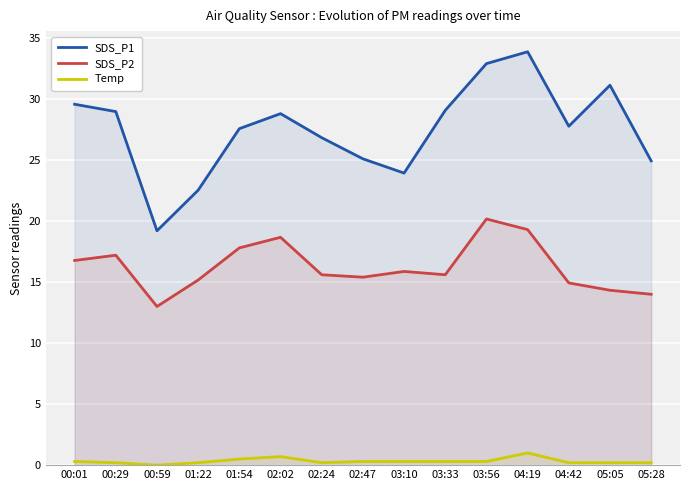

Reading left to right, what are all the values shown in this chart?

SDS_P1: 00:01=29.6	00:29=29.0	00:59=19.2	01:22=22.5	01:54=27.6	02:02=28.8	02:24=26.8	02:47=25.1	03:10=23.9	03:33=29.1	03:56=32.9	04:19=33.9	04:42=27.8	05:05=31.1	05:28=24.9
SDS_P2: 00:01=16.8	00:29=17.2	00:59=13.0	01:22=15.2	01:54=17.8	02:02=18.7	02:24=15.6	02:47=15.4	03:10=15.9	03:33=15.6	03:56=20.2	04:19=19.3	04:42=14.9	05:05=14.3	05:28=14.0
Temp: 00:01=0.3	00:29=0.2	00:59=0.0	01:22=0.2	01:54=0.5	02:02=0.7	02:24=0.2	02:47=0.3	03:10=0.3	03:33=0.3	03:56=0.3	04:19=1.0	04:42=0.2	05:05=0.2	05:28=0.2